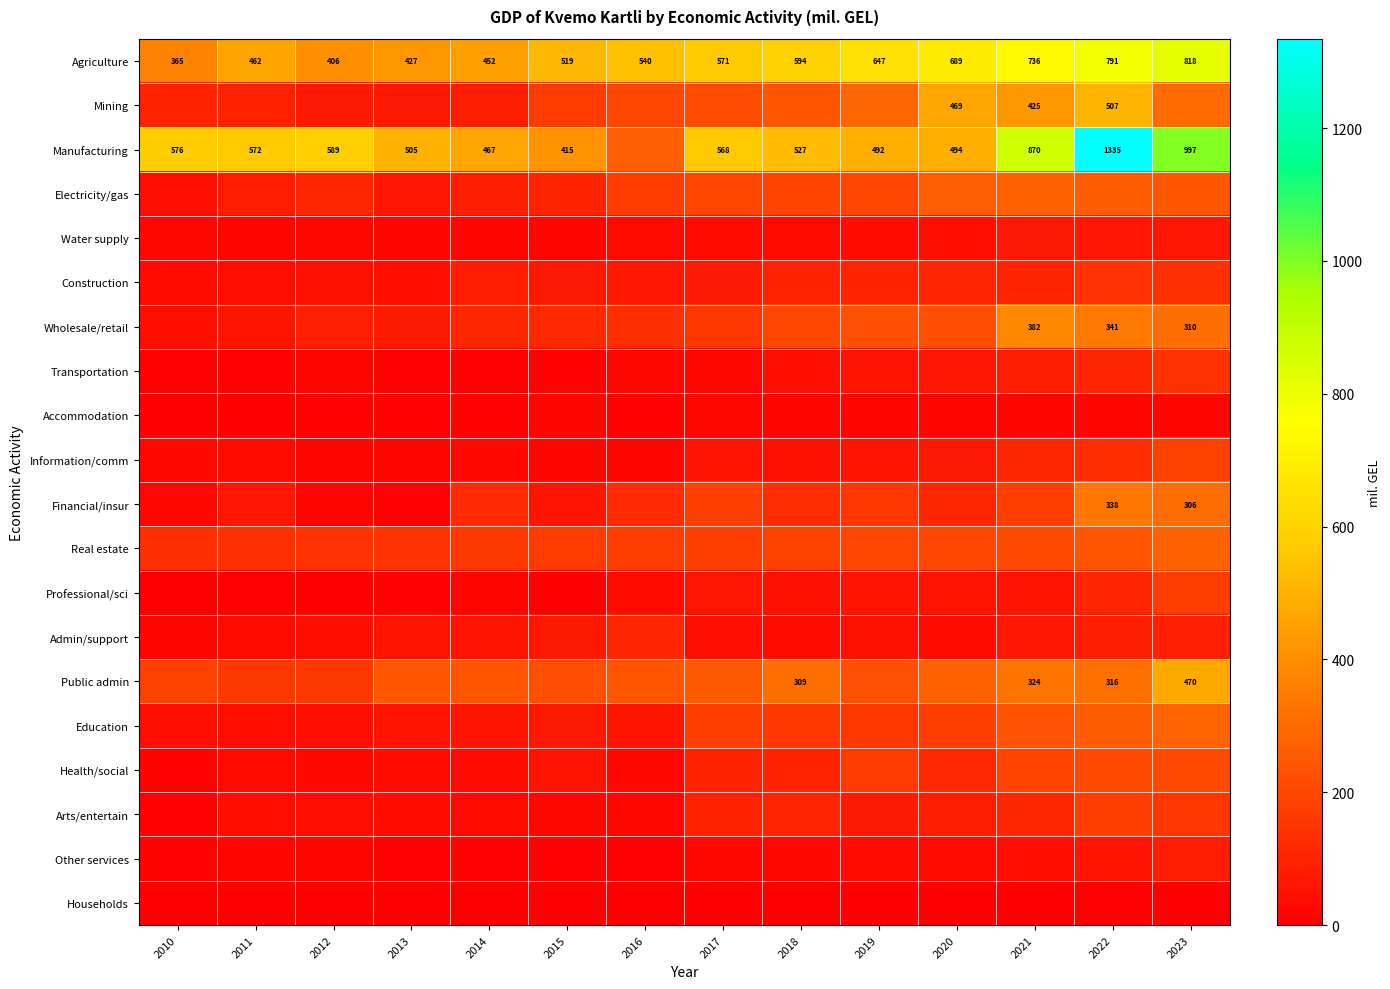

At how many categories does at least one series exceed 766?

3